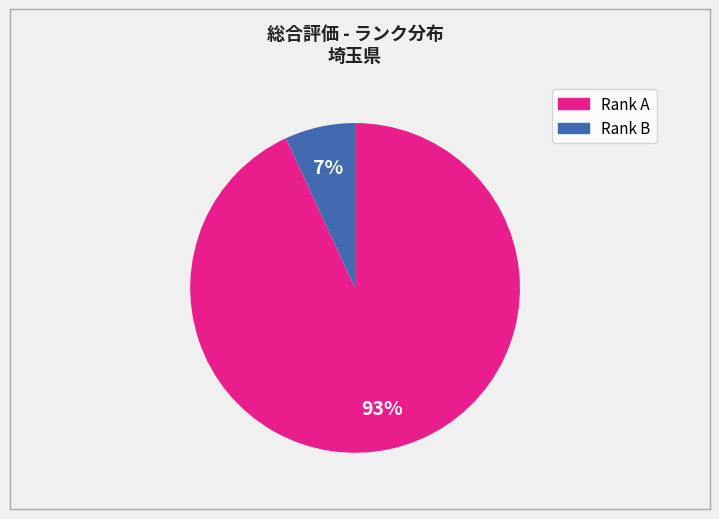

To the nearest percent, what is the difference between the largest and smallest slice percentages?

86%